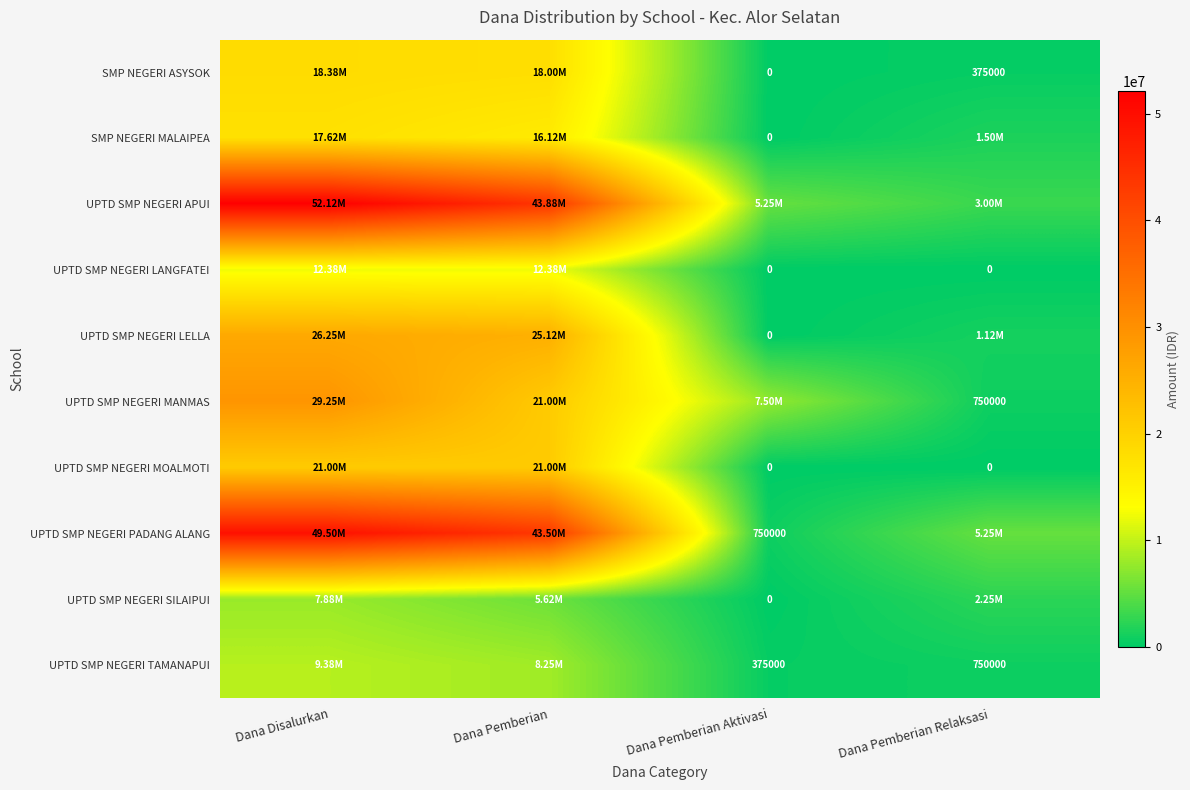

Is the value of UPTD SMP NEGERI PADANG ALANG at Dana Pemberian Aktivasi greater than the value of UPTD SMP NEGERI LANGFATEI at Dana Pemberian Aktivasi?

Yes